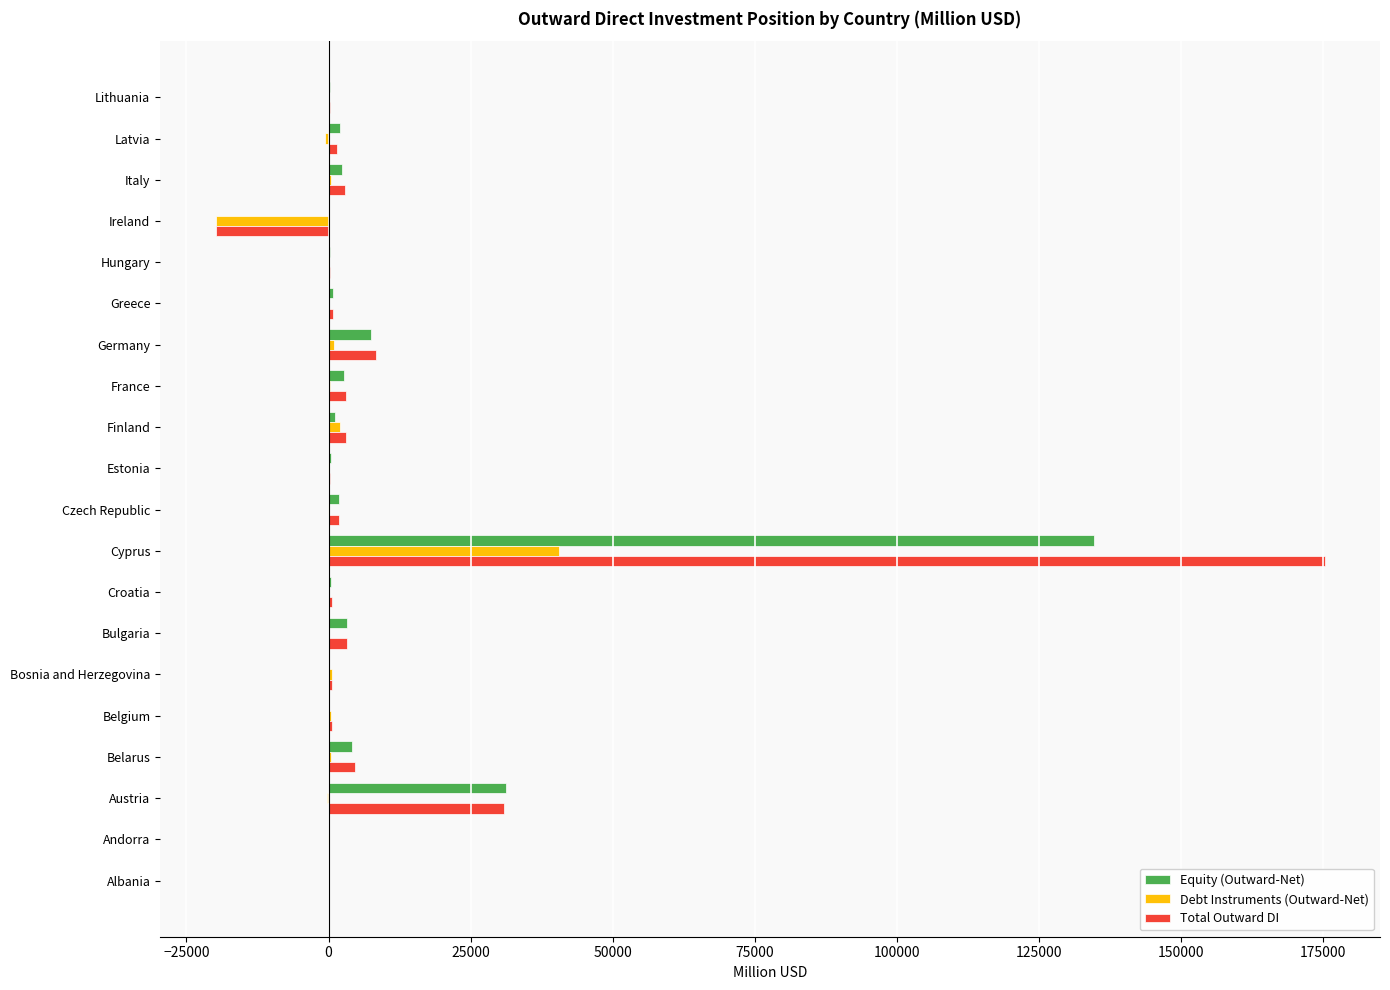

What is the total value across all series at Cyprus?

350434.8